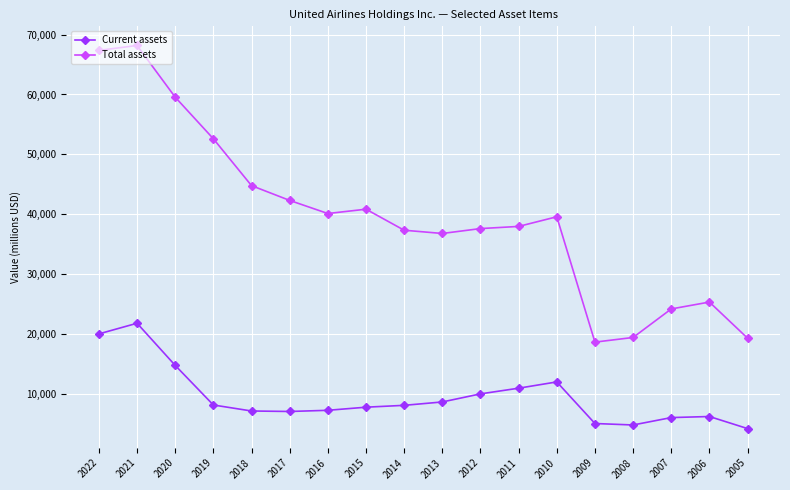

True or false: Total assets and Current assets intersect in this chart.

False